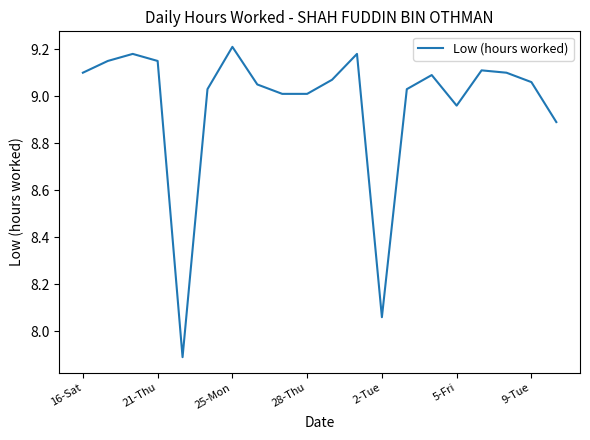

What is the minimum value shown in the chart?

7.9